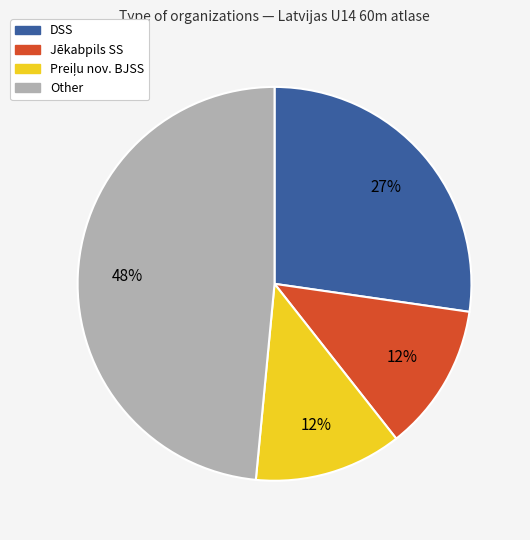

True or false: Jēkabpils SS accounts for 23% of the total.

False